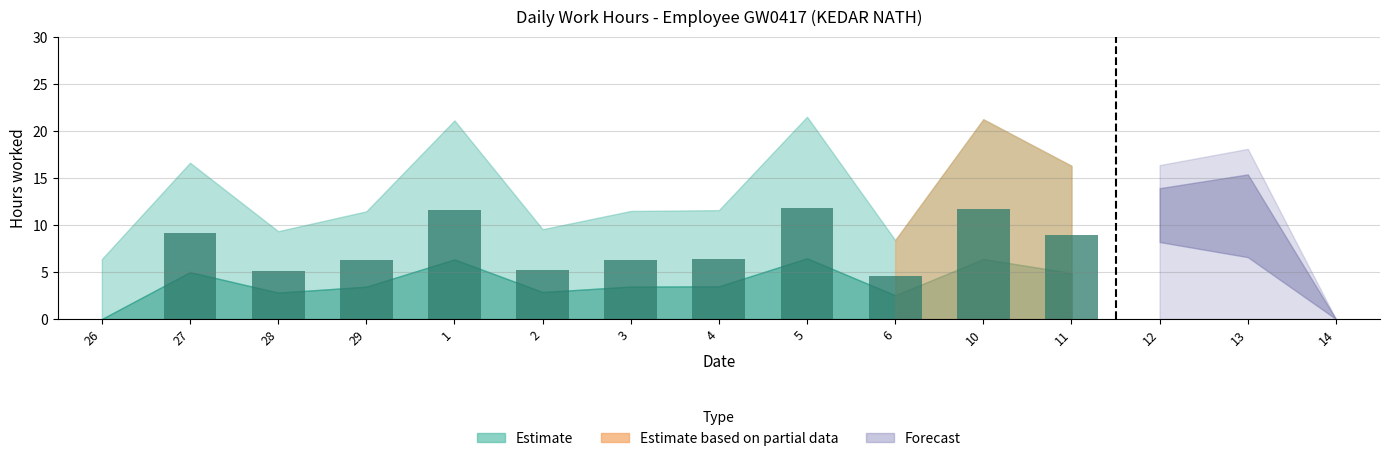

The chart shows a value of 11.8 at 5. True or false?

True